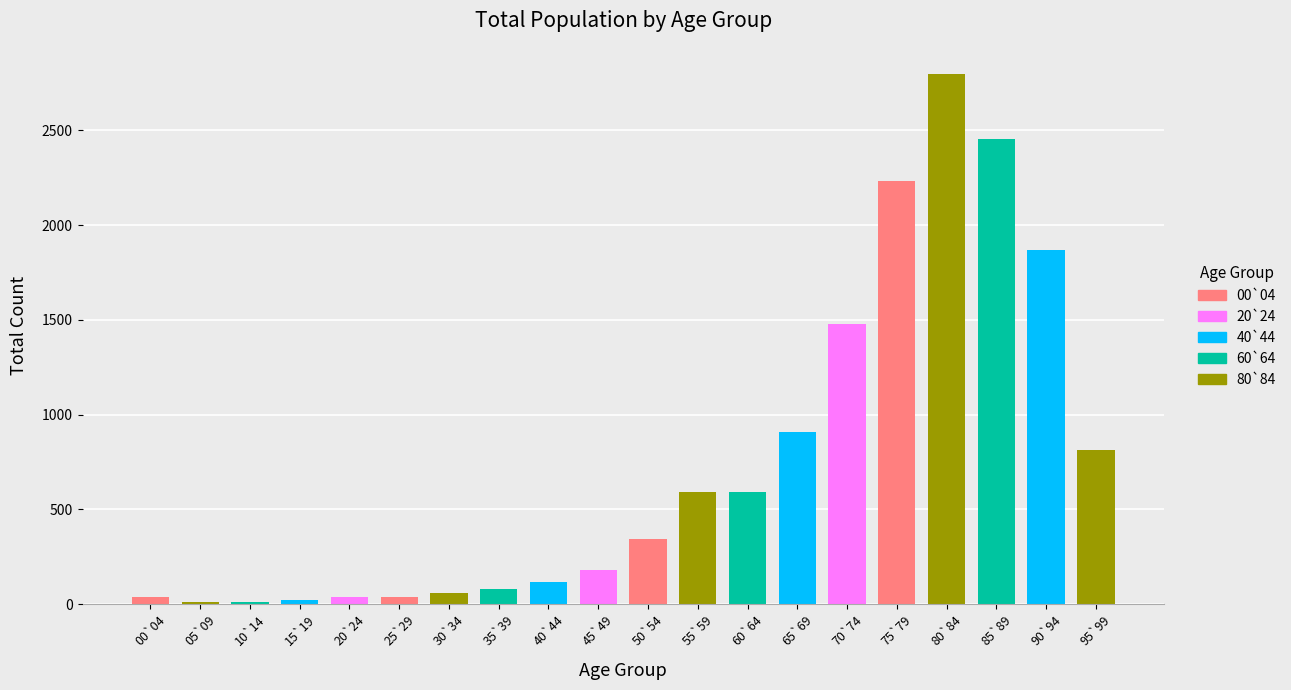

At which label is the value closest to 1402?

70`74